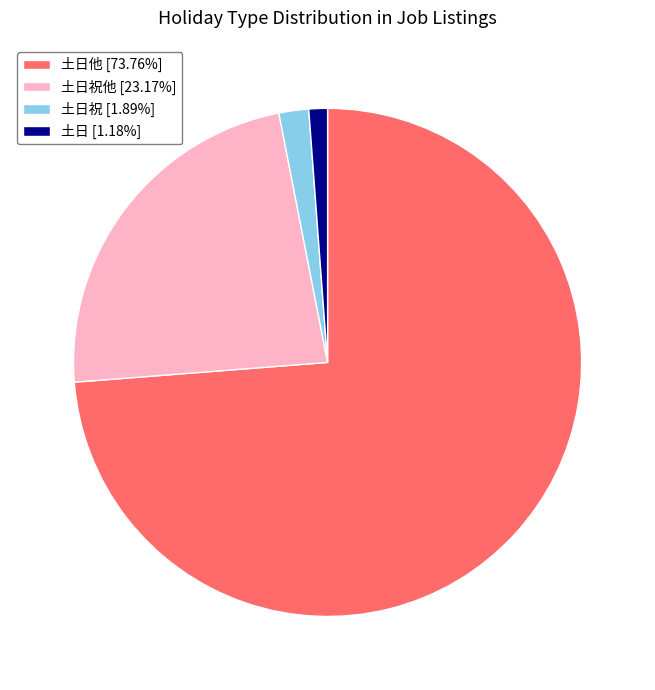

Approximately how many times larger is the value at 土日他 [73.76%] compared to 土日祝他 [23.17%]?

3.2